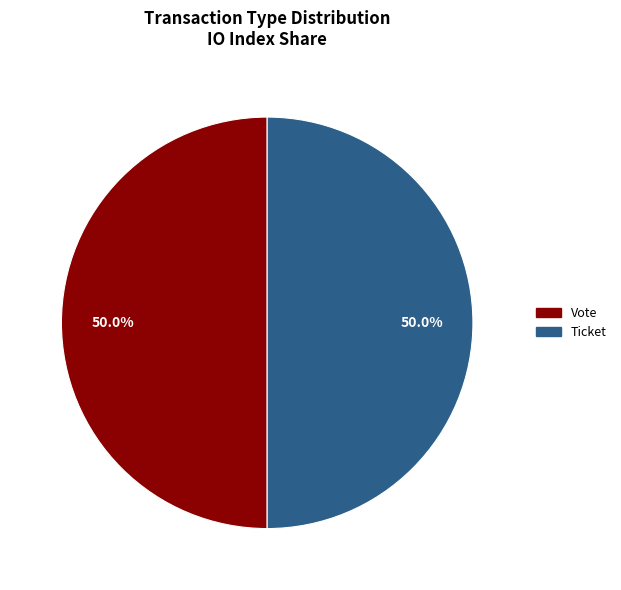

What is the ratio of the value at Ticket to the value at Vote?

1.0